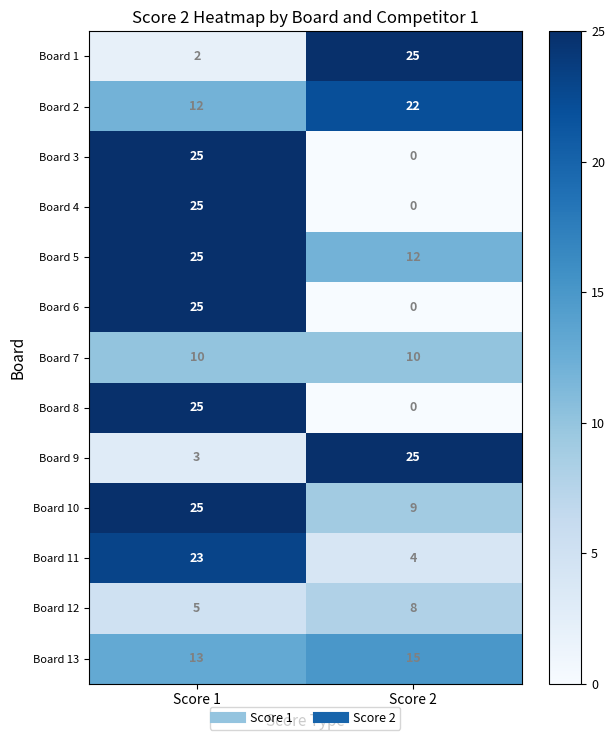

Rank the categories by Board 10 value from lowest to highest.

Score 2, Score 1